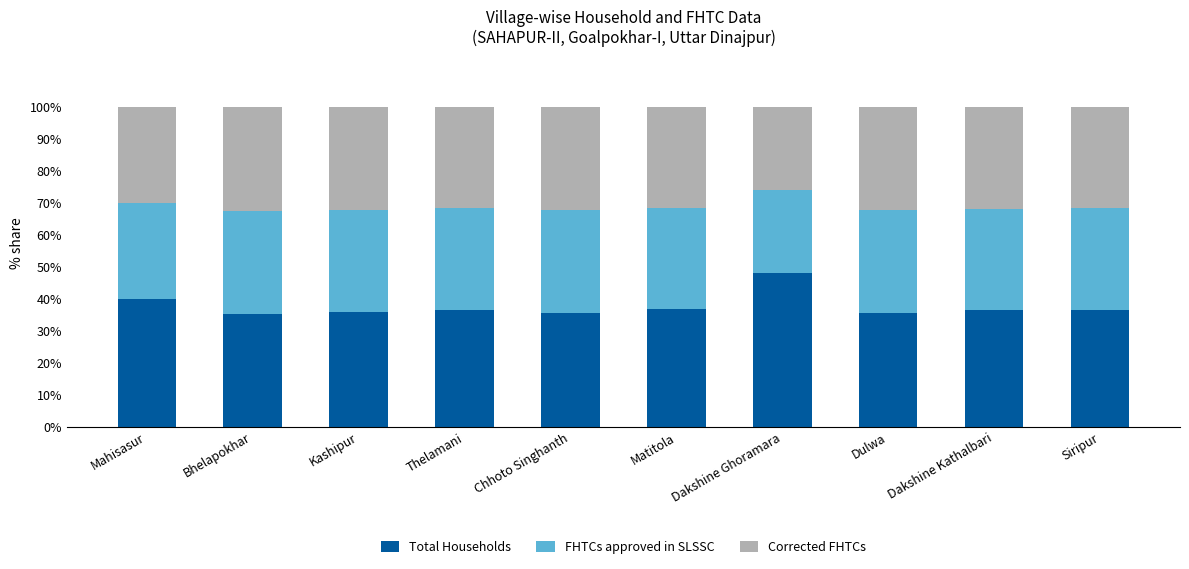

What are all the series names shown in the legend?

Total Households, FHTCs approved in SLSSC, Corrected FHTCs